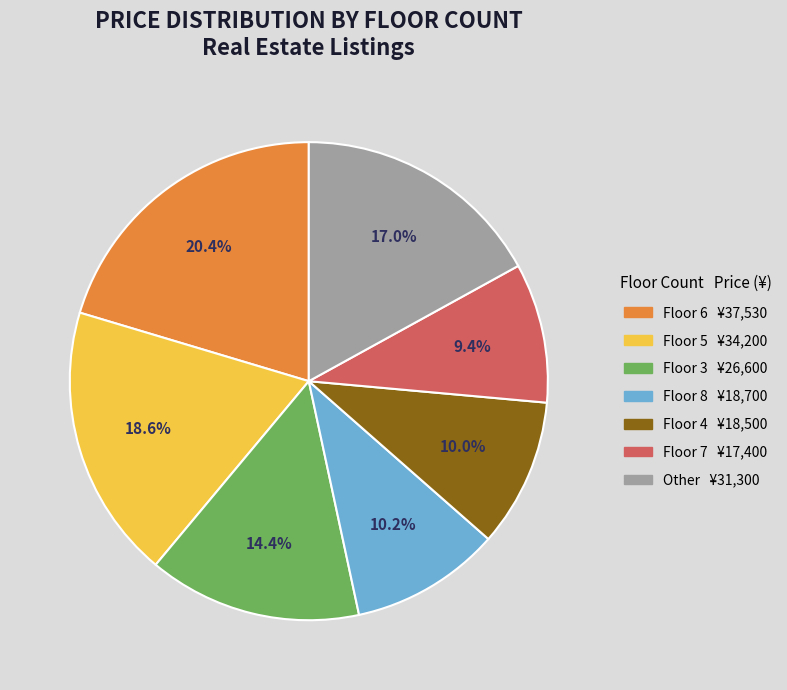

Is there a majority slice in this chart?

No